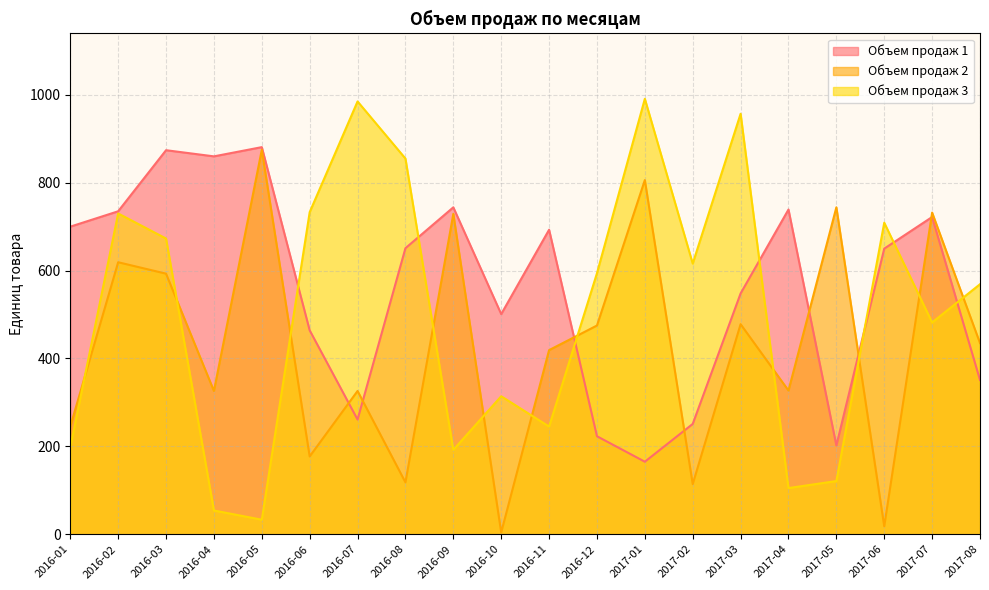

Where is Объем продаж 1 nearest to the value 523?

2016-10